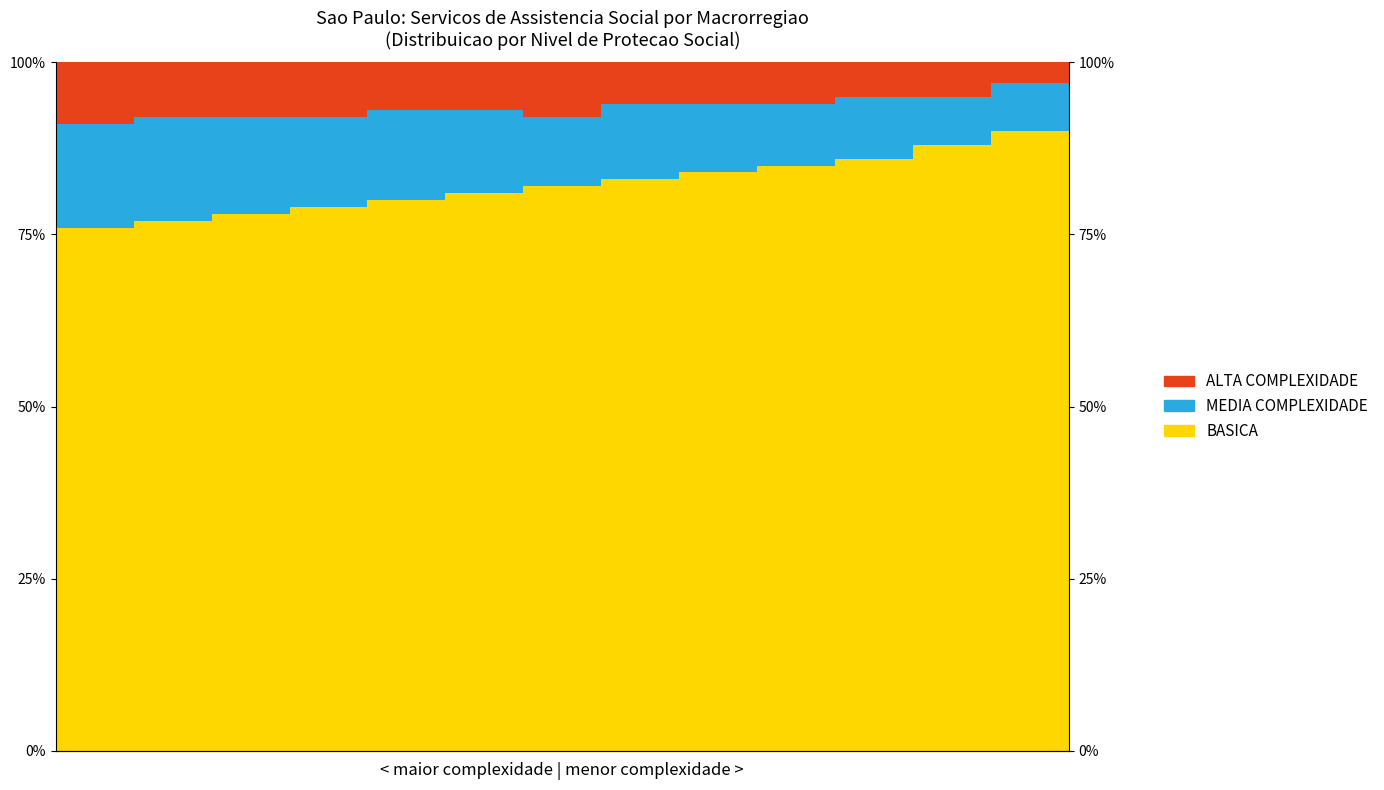

Which series has the widest spread of values?

BASICA